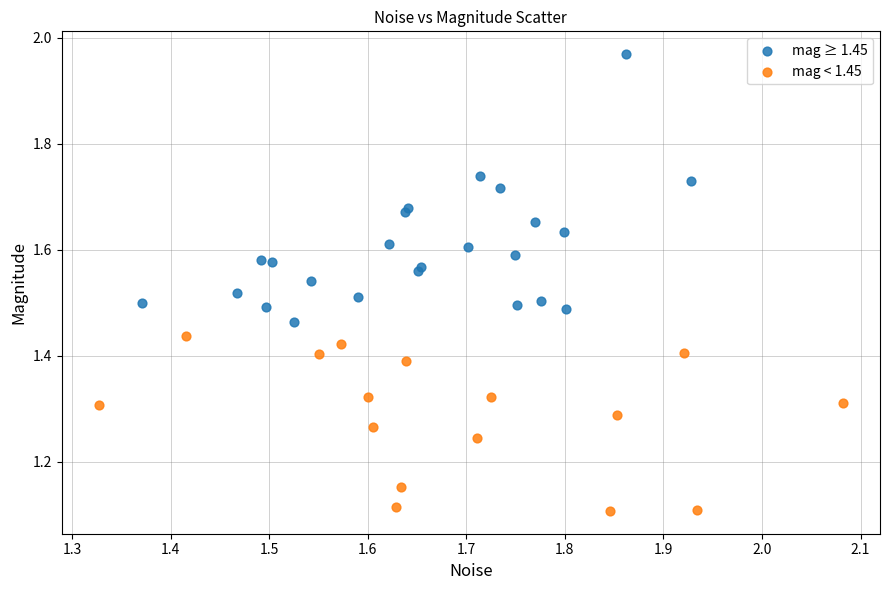

Which series reaches the minimum Y coordinate?

mag < 1.45